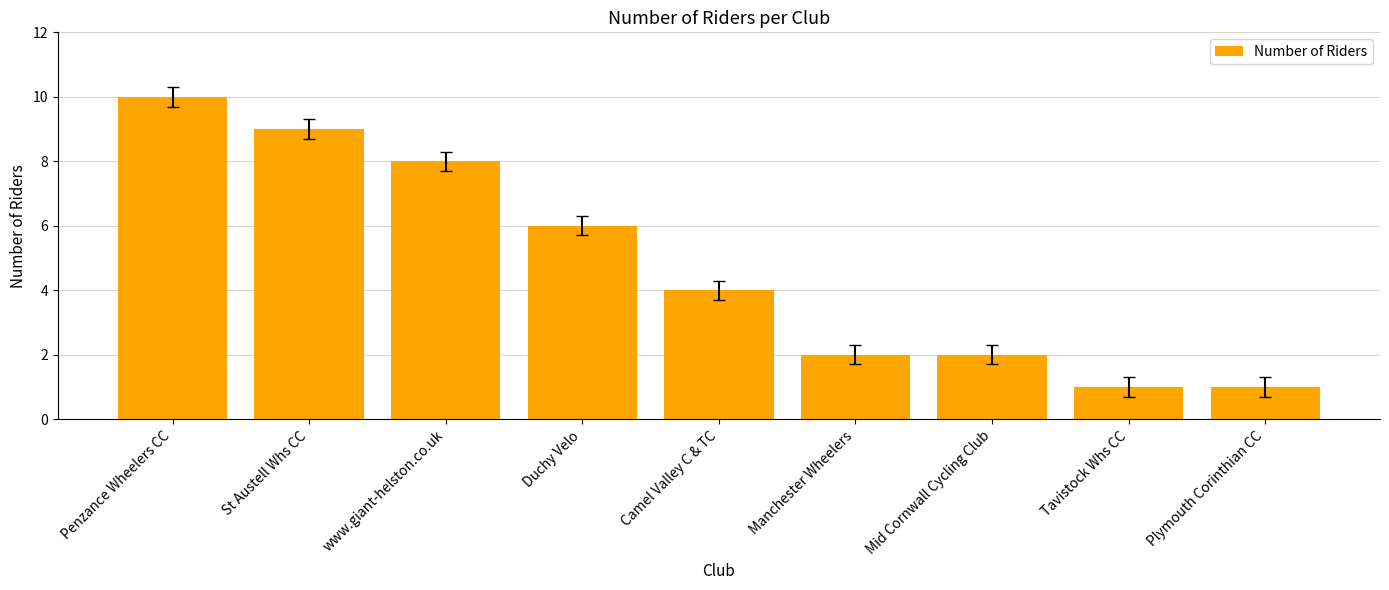

Are the bars horizontal?

No